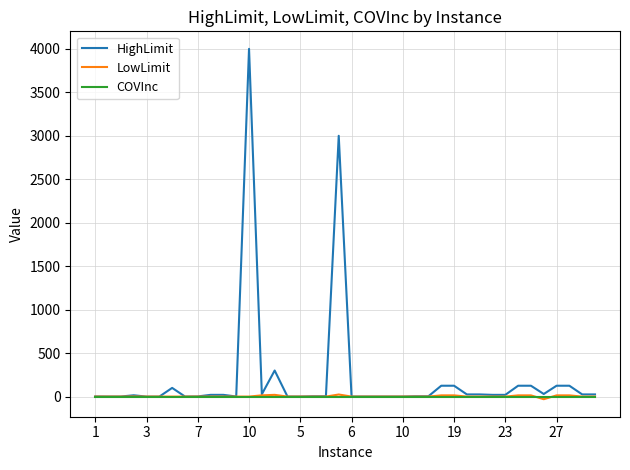

Which series has the largest range (max minus min)?

HighLimit